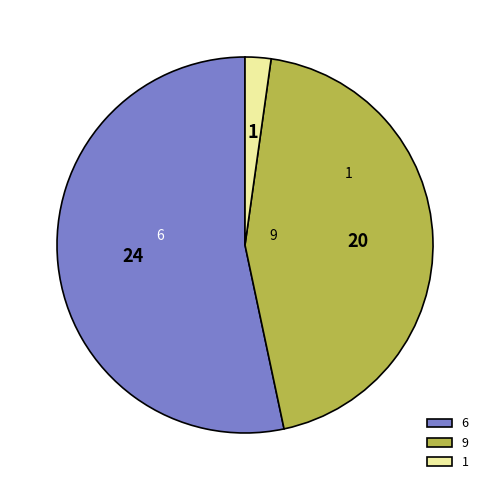

Is it true that 1 is 2% of the pie?

True